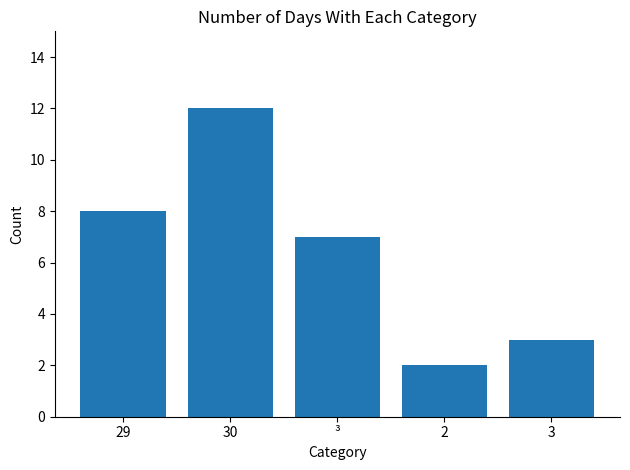

Which has a higher value, 3 or 29?

29